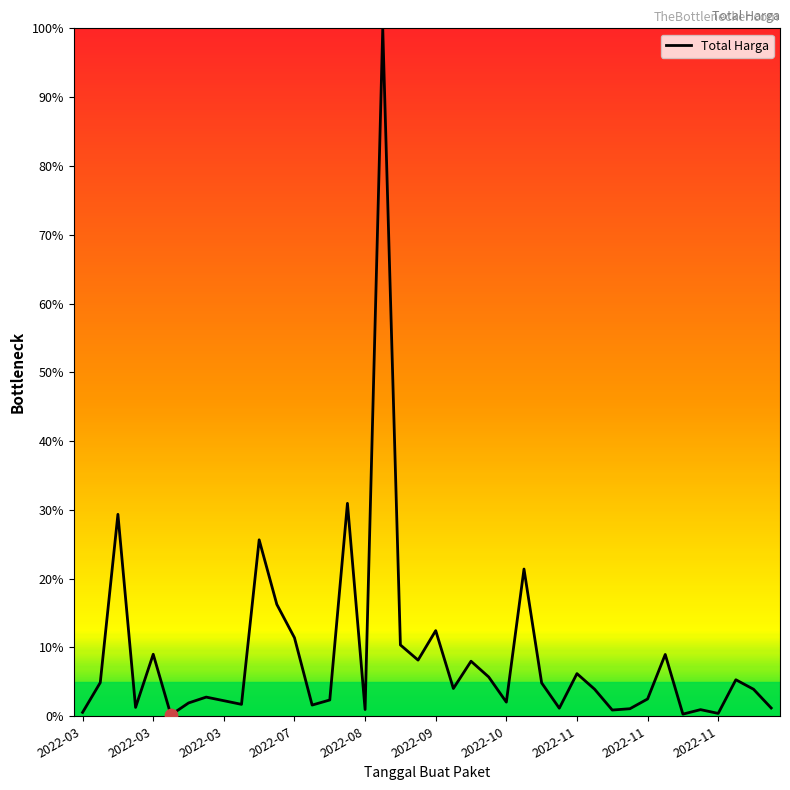

What is the difference between the maximum and minimum values?

99.8